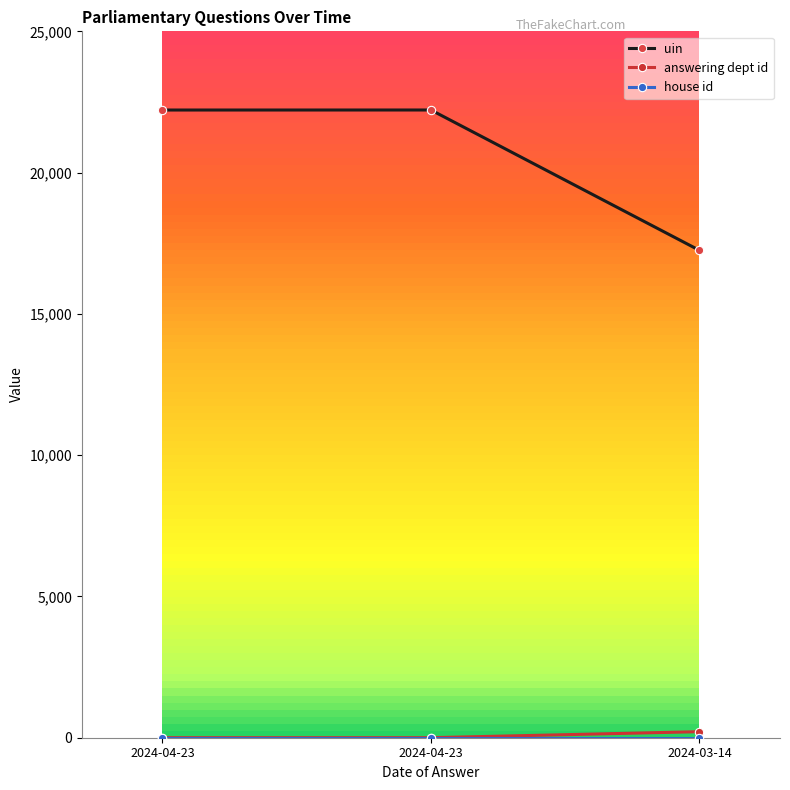

Is it true that uin equals 22216 at 2024-04-23?

True